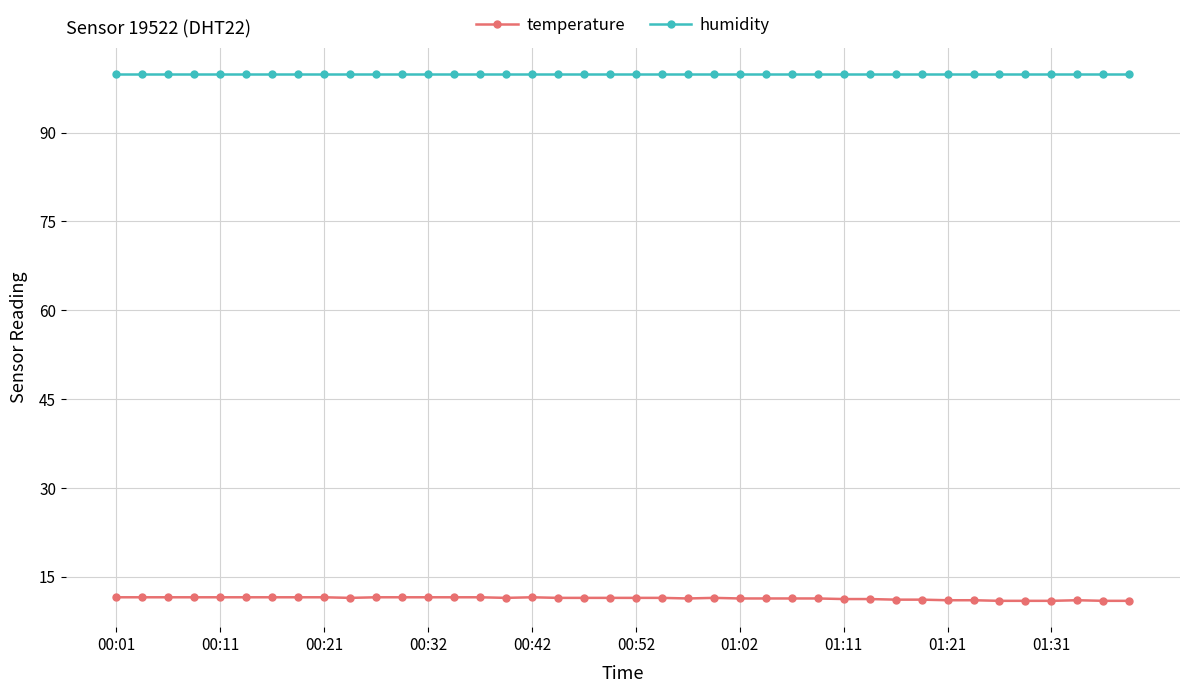

Which series has the largest total across all categories?

humidity